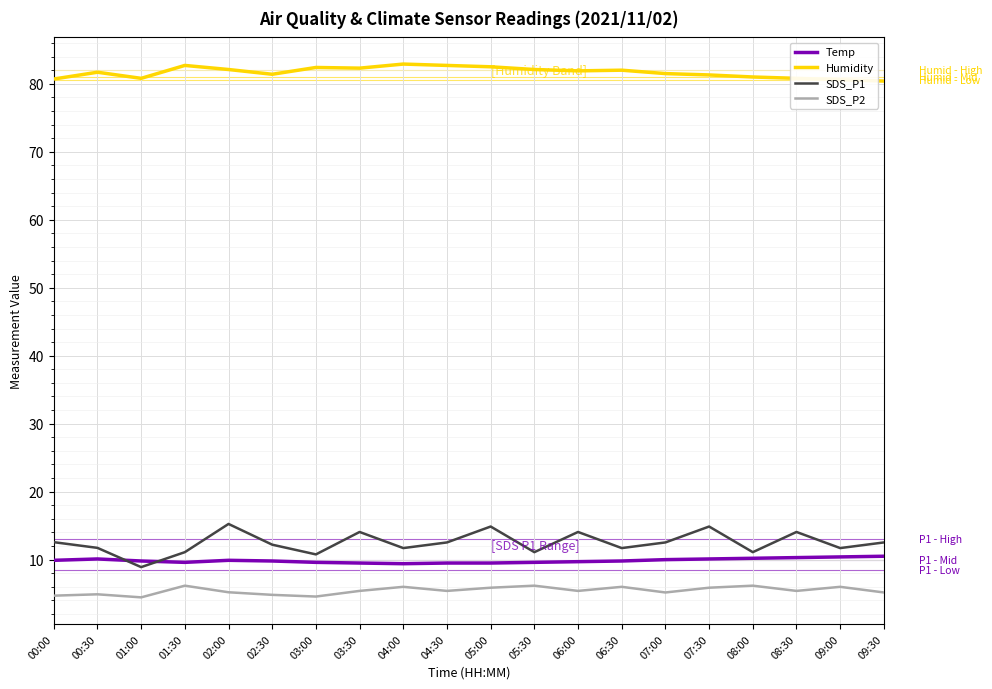

List the series in order of their peak value, lowest first.

SDS_P2, Temp, SDS_P1, Humidity